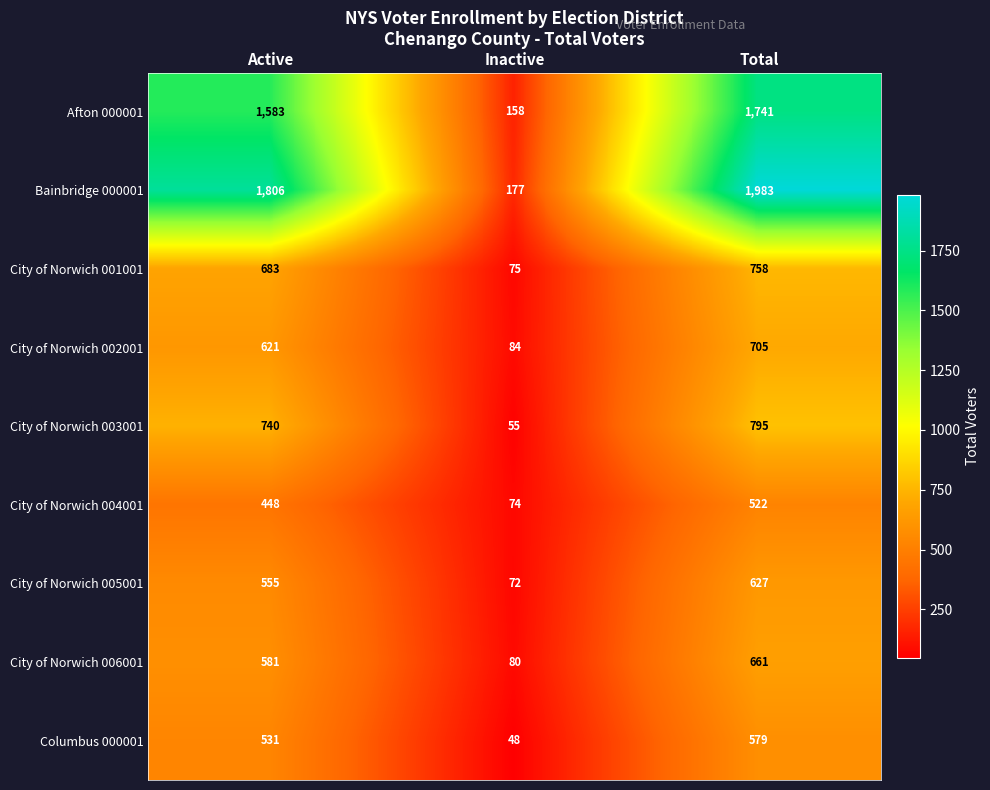

What is the maximum value shown in the chart?

1983